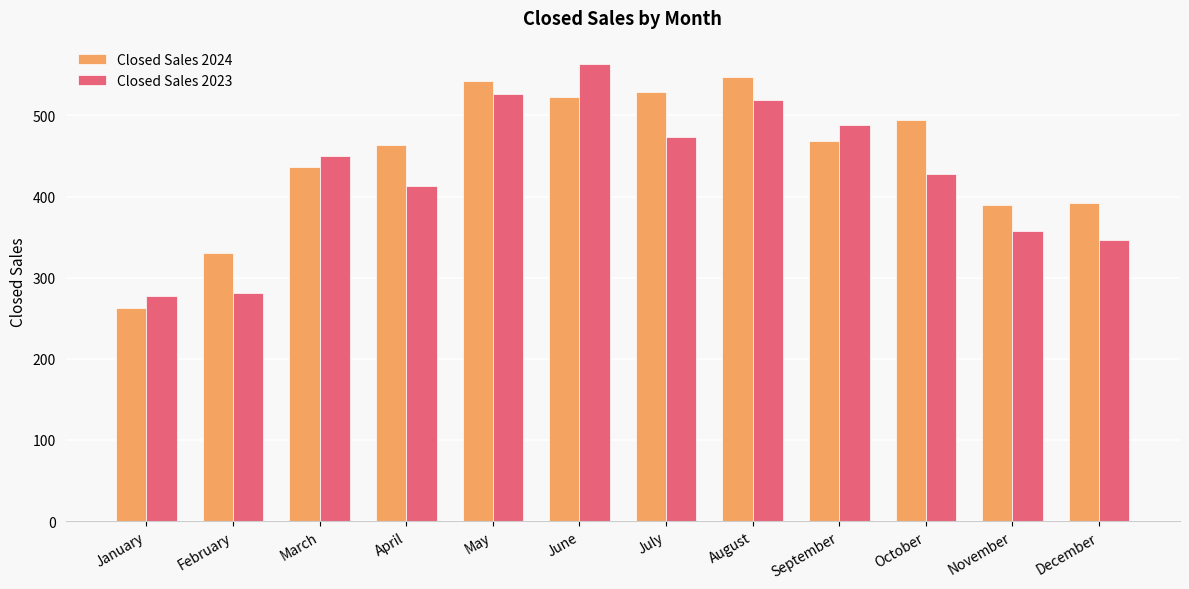

What is the difference between the highest and lowest values at April?

51